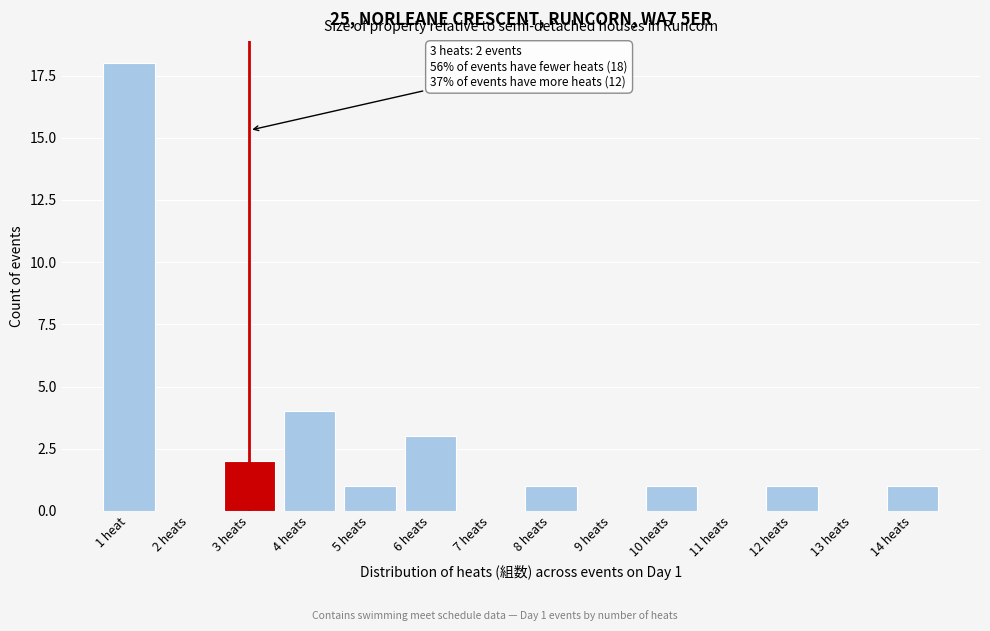

Reading left to right, list all the values displayed in this chart.

1 heat=18	2 heats=0	3 heats=2	4 heats=4	5 heats=1	6 heats=3	7 heats=0	8 heats=1	9 heats=0	10 heats=1	11 heats=0	12 heats=1	13 heats=0	14 heats=1